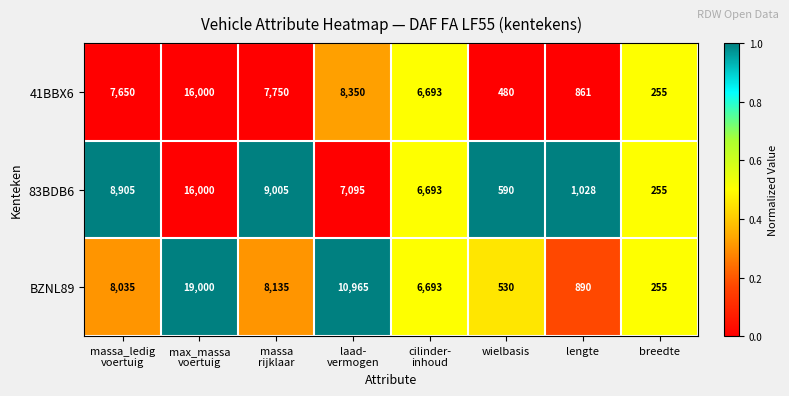

Rank the series by their average value, from lowest to highest.

41BBX6, 83BDB6, BZNL89